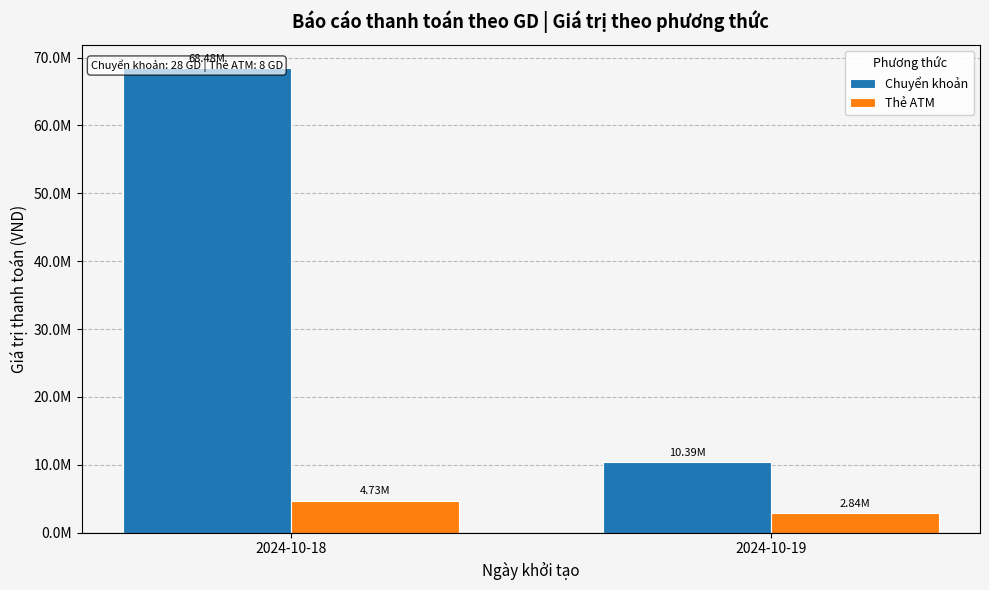

What is the value of the Thẻ ATM bar at the 1st from the left?

4730000